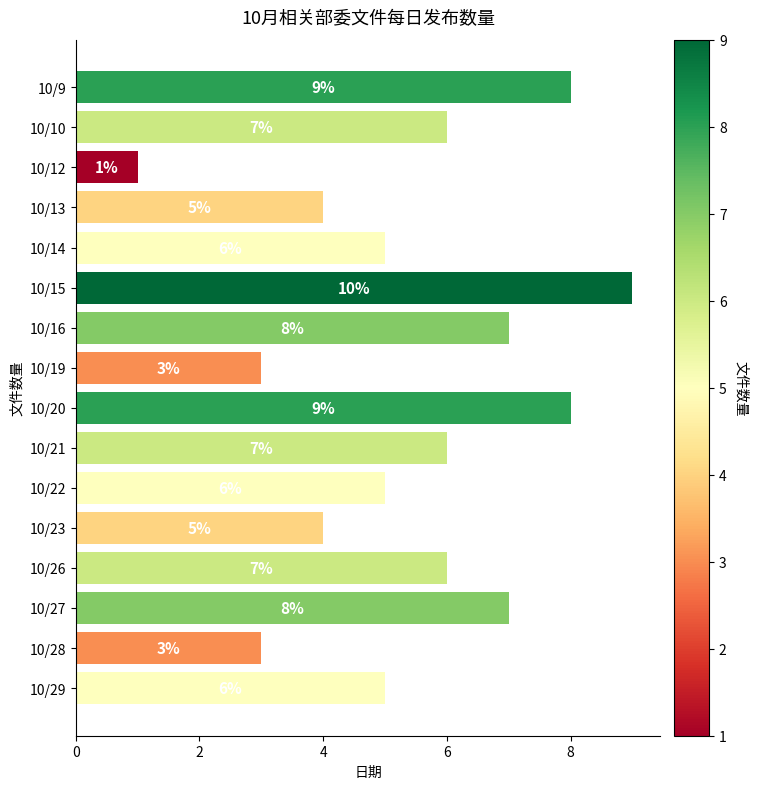

True or false: the data shows 9 at 10/15.

True